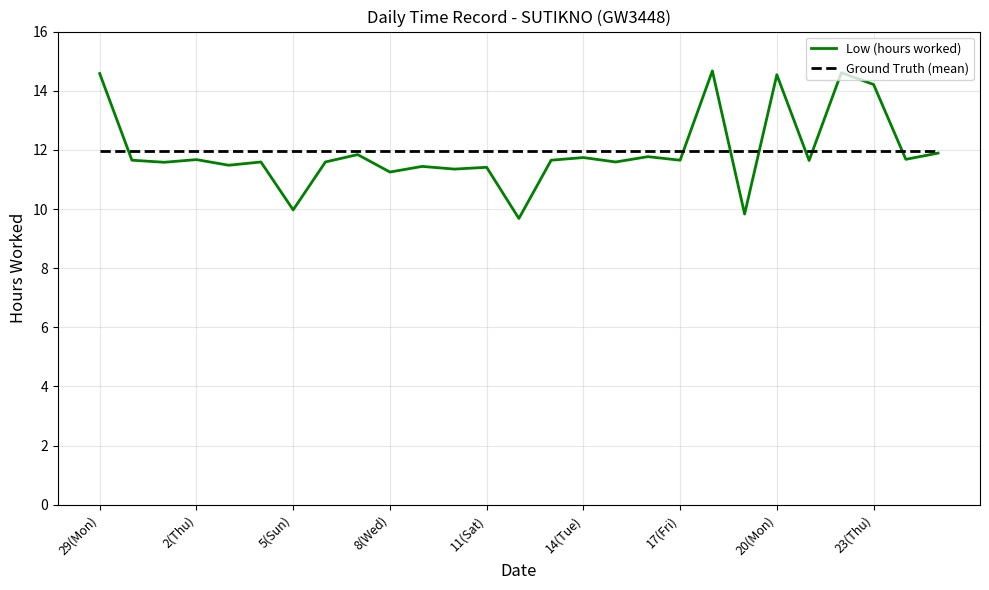

How many values in the Low (hours worked) series are below 11?

3